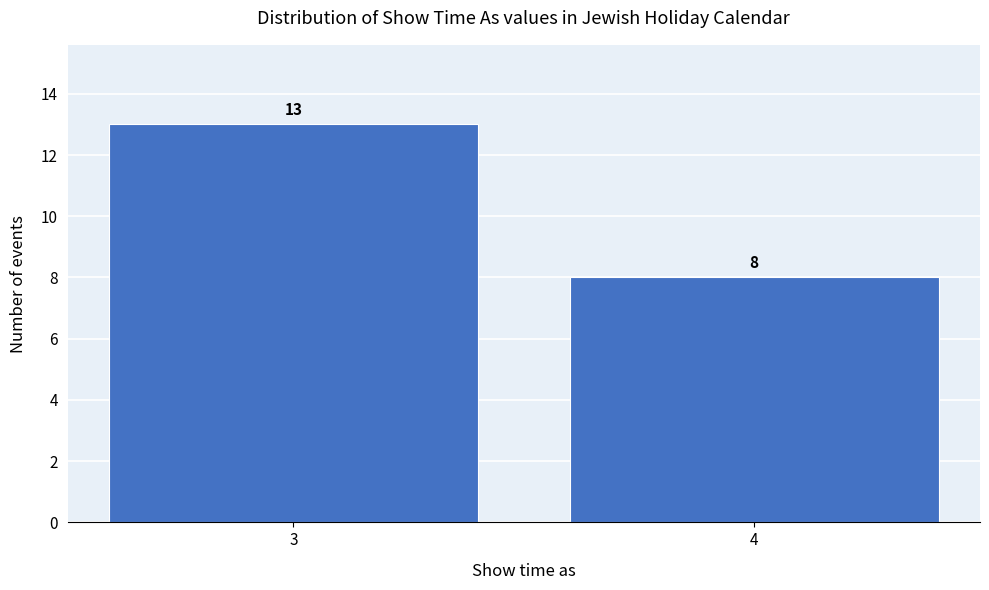

Reading left to right, transcribe all the data shown in this chart.

3=13	4=8